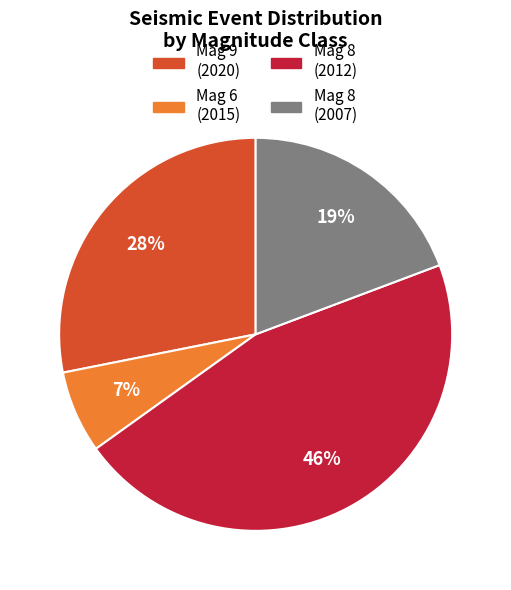

Does any single category account for the majority?

No